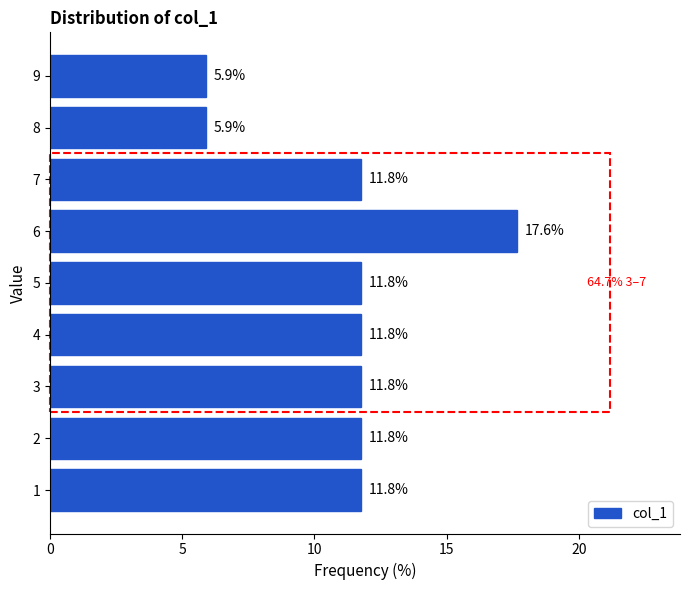

Reading top to bottom, list all the values displayed in this chart.

9=5.9	8=5.9	7=11.8	6=17.6	5=11.8	4=11.8	3=11.8	2=11.8	1=11.8